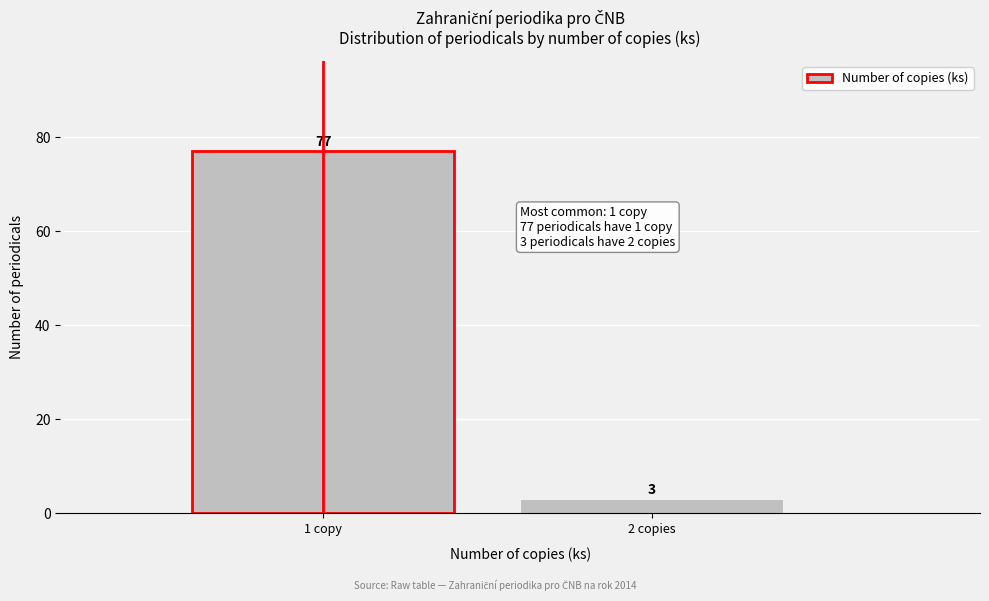

Reading left to right, list all the values displayed in this chart.

1 copy=77	2 copies=3